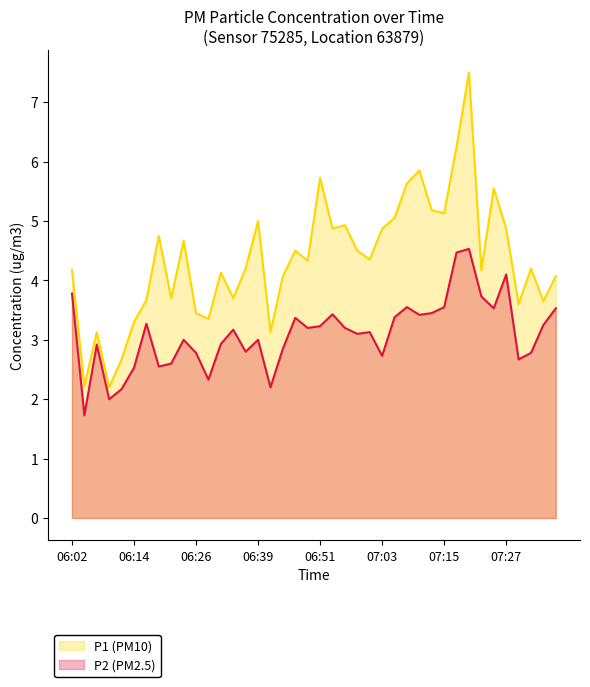

True or false: P2 has more than 2 points higher than both neighbors.

True